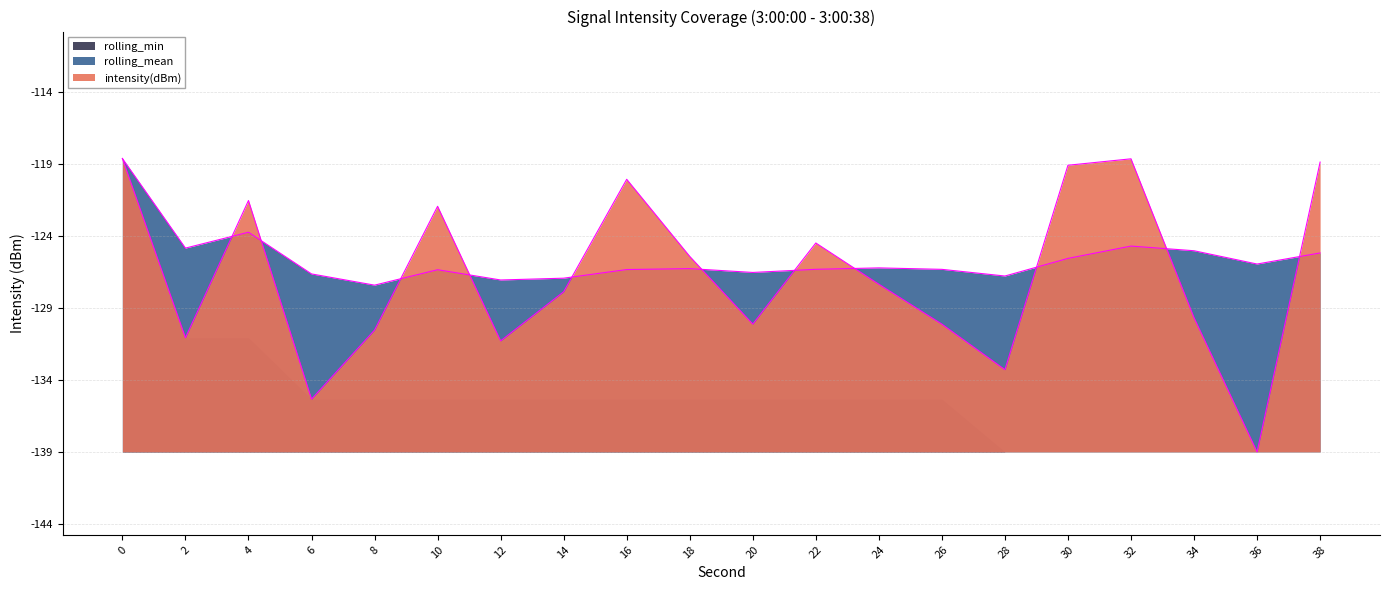

Where do intensity(dBm) and rolling_mean first cross each other?

2 and 4